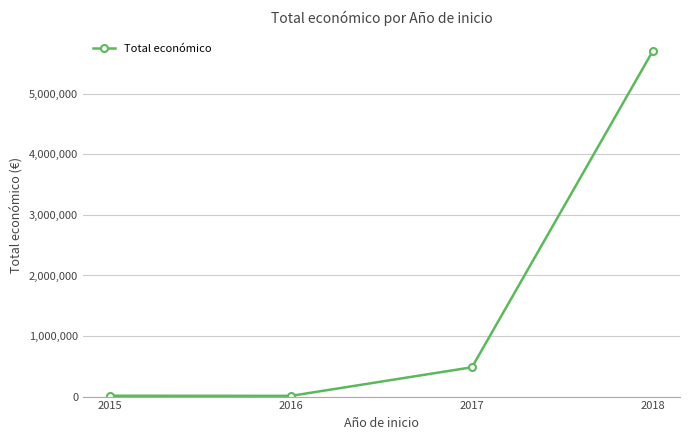

What is the difference between the values at 2018 and 2017?

5225163